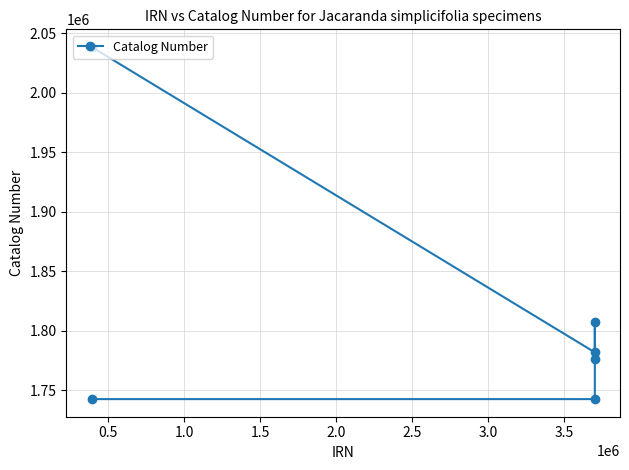

What is the smallest value displayed?

1742408